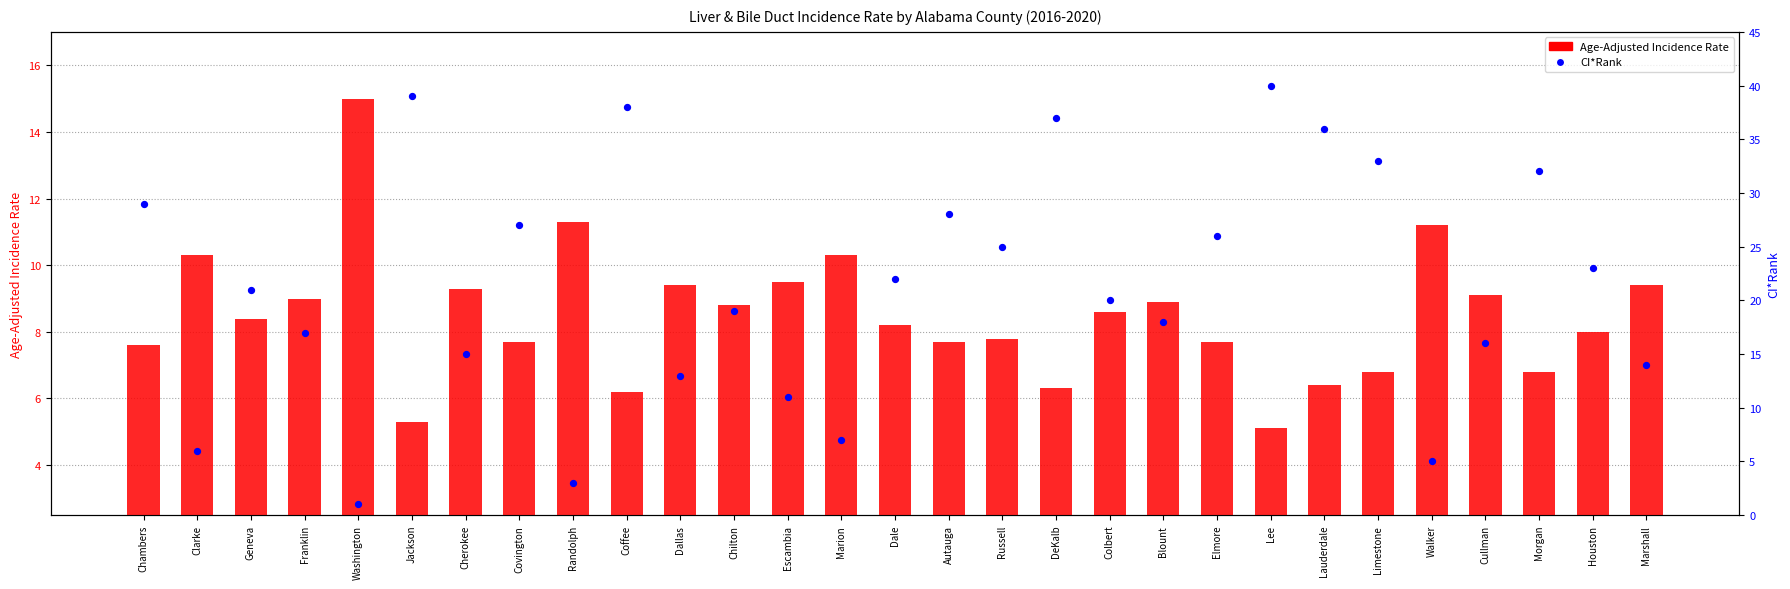

At which category is the sum across all series the highest?

Lee